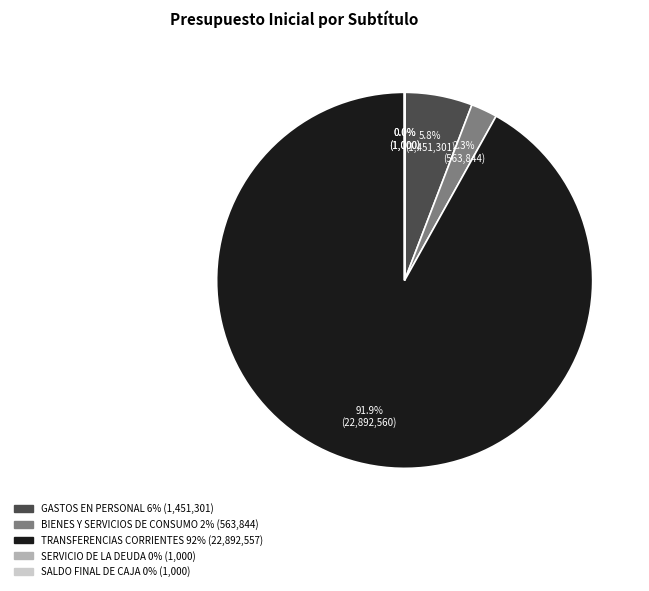

Is there a majority slice in this chart?

Yes